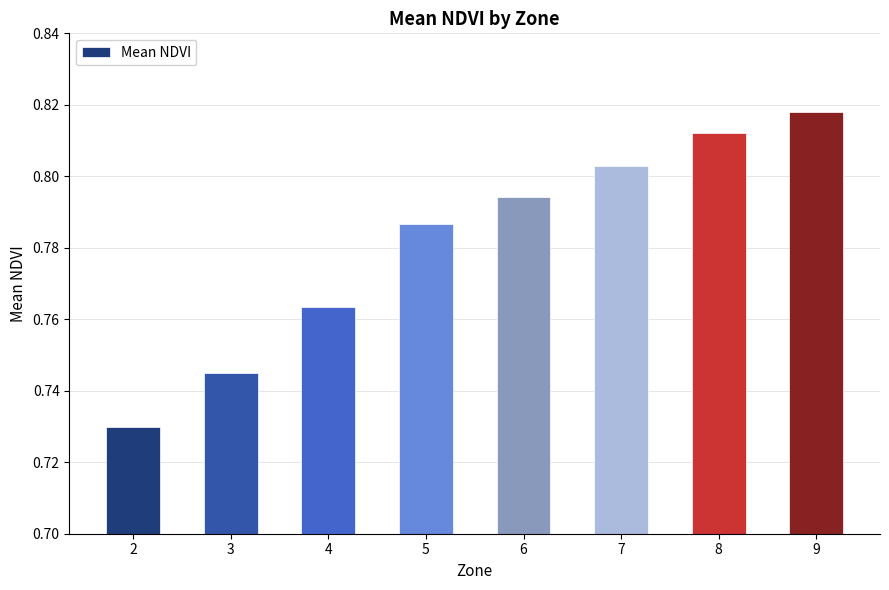

How many bars are there in total?

8